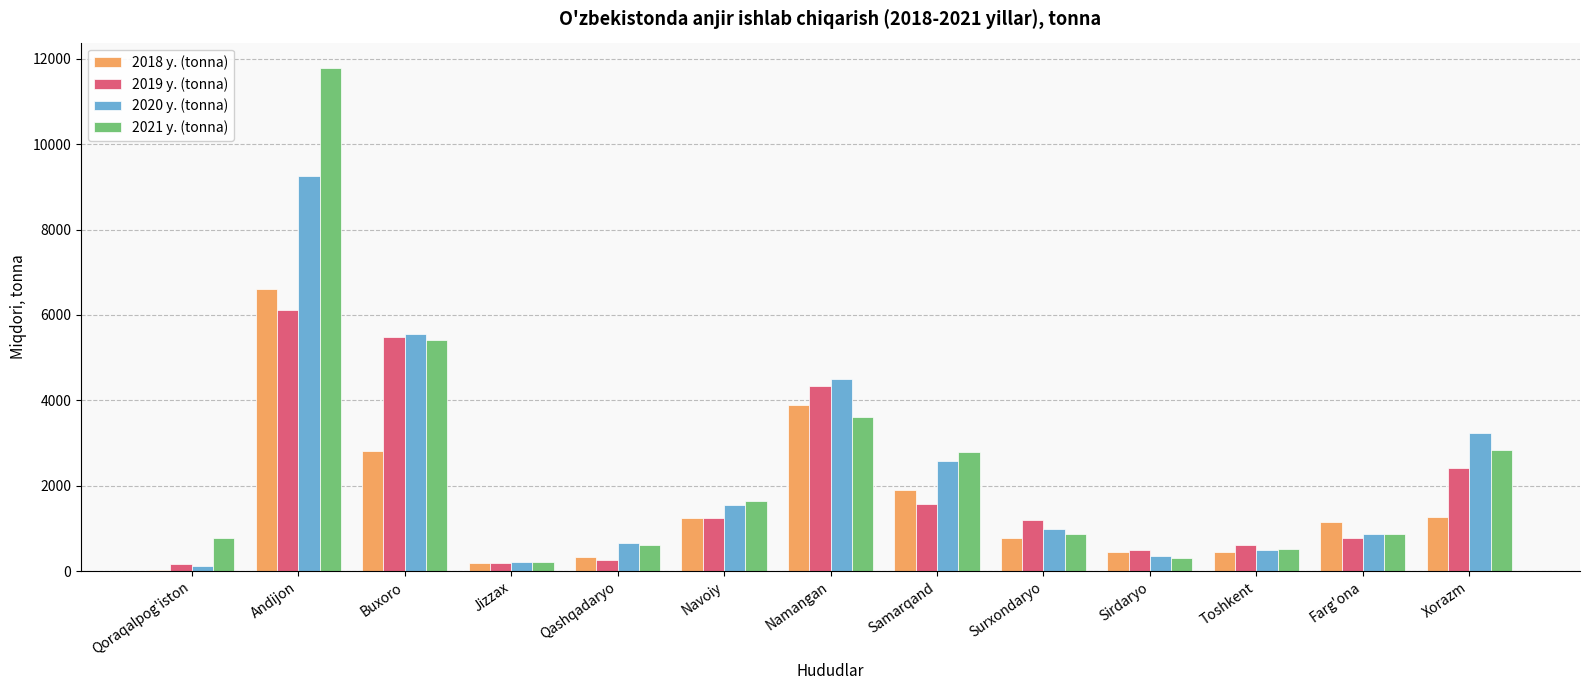

What is the total value across all series at Buxoro?

19240